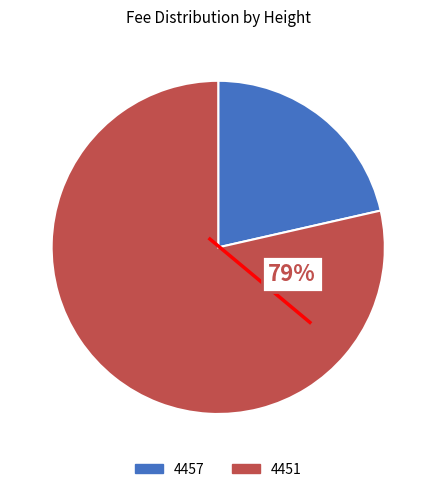

What percentage is the 4451 slice, to the nearest percent?

79%